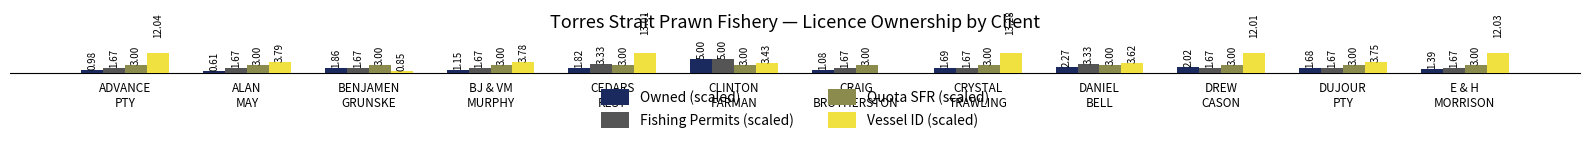

Which category has the lowest value in the Vessel ID (scaled) series?

CRAIG
BROTHERSTON